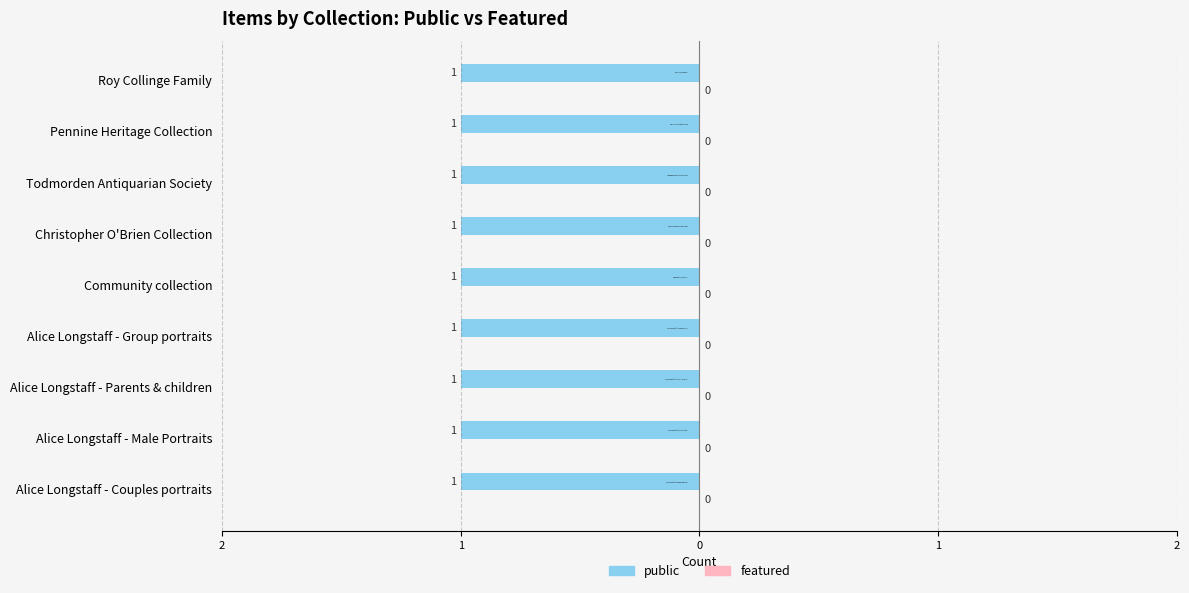

What is the value of the public bar at the 8th from the left?

1